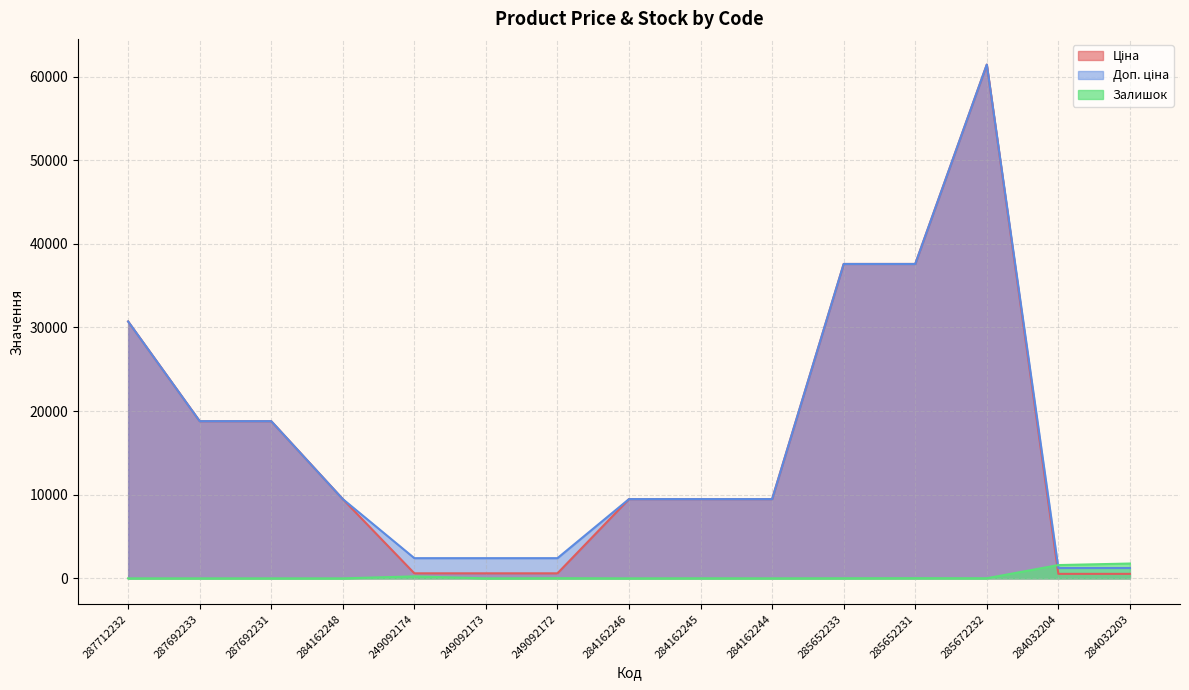

At which category does Ціна reach its first local peak?

285672232